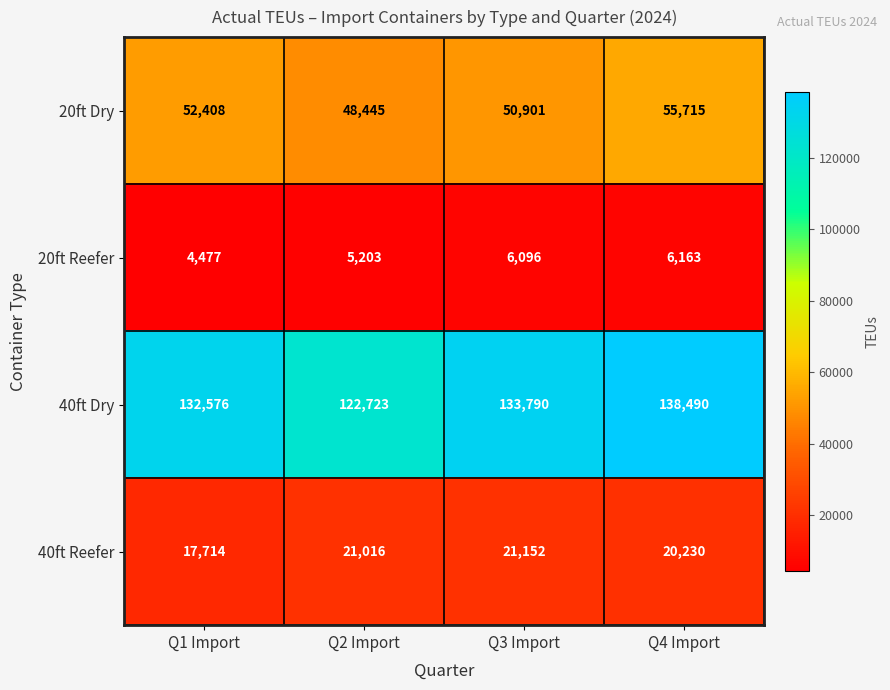

Is the value of 20ft Dry at Q4 Import greater than the value of 40ft Dry at Q1 Import?

No